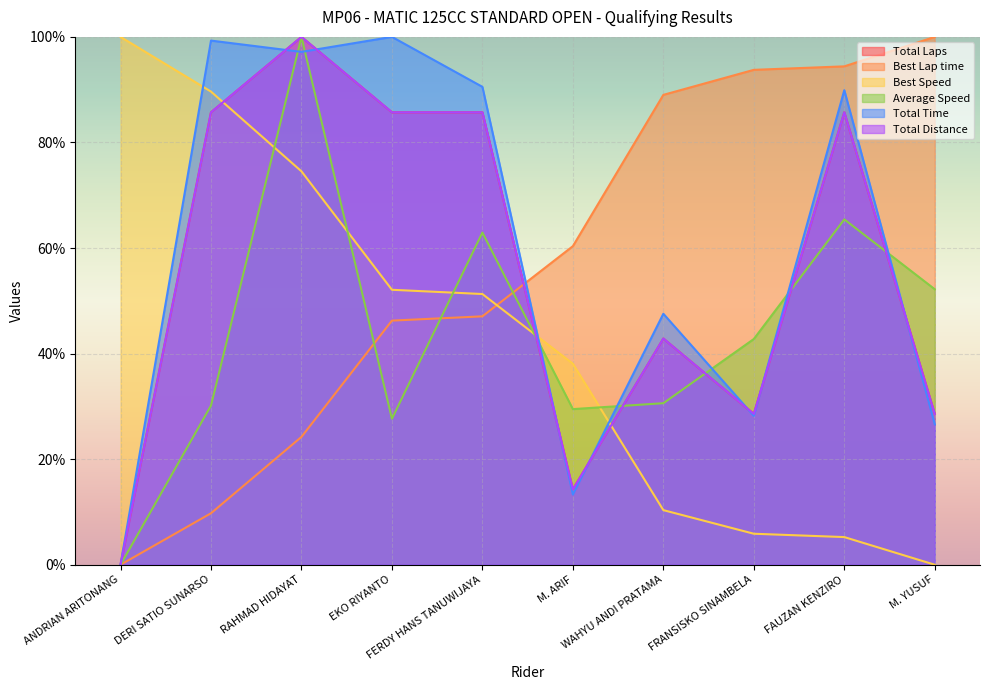

How many positive values does the Total Time series have?

9